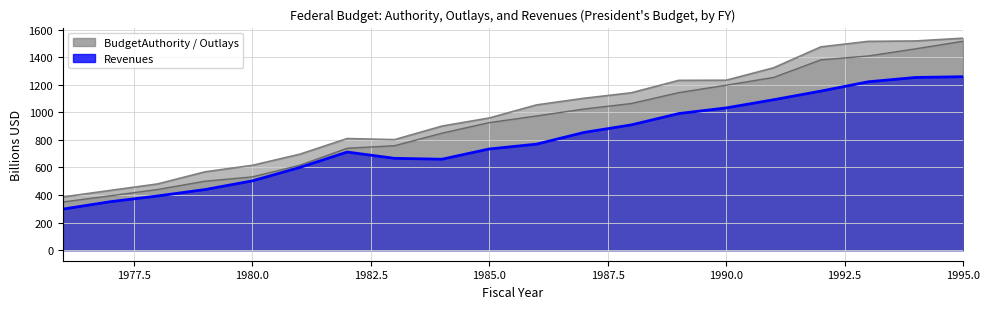

Which series has the largest total across all categories?

BudgetOutlays